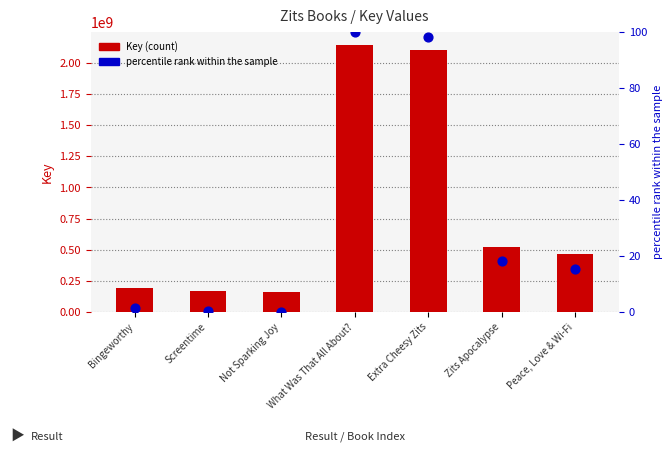

Which series reaches the maximum Y coordinate?

Key